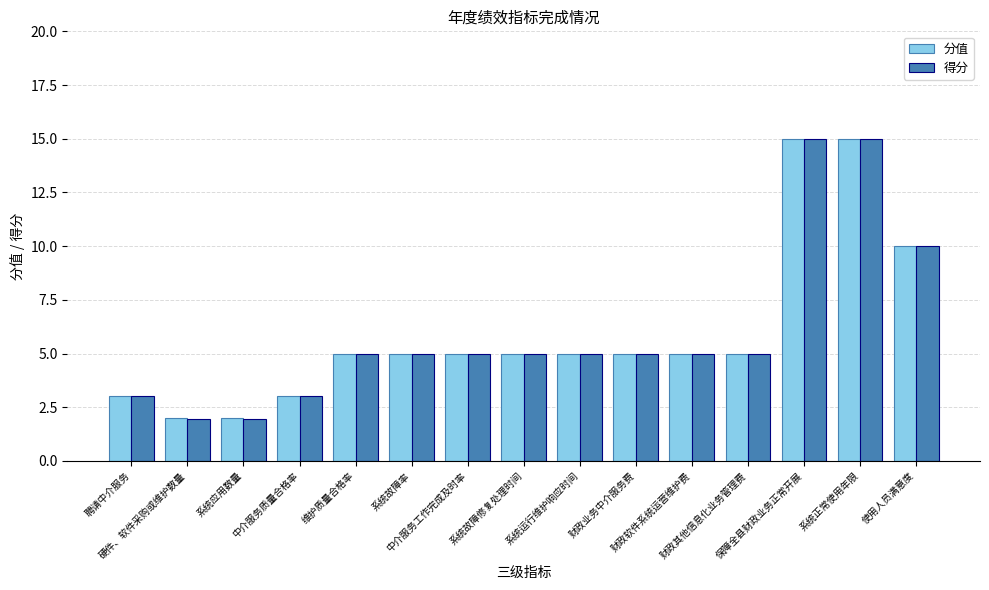

How many data points does each series have?

15